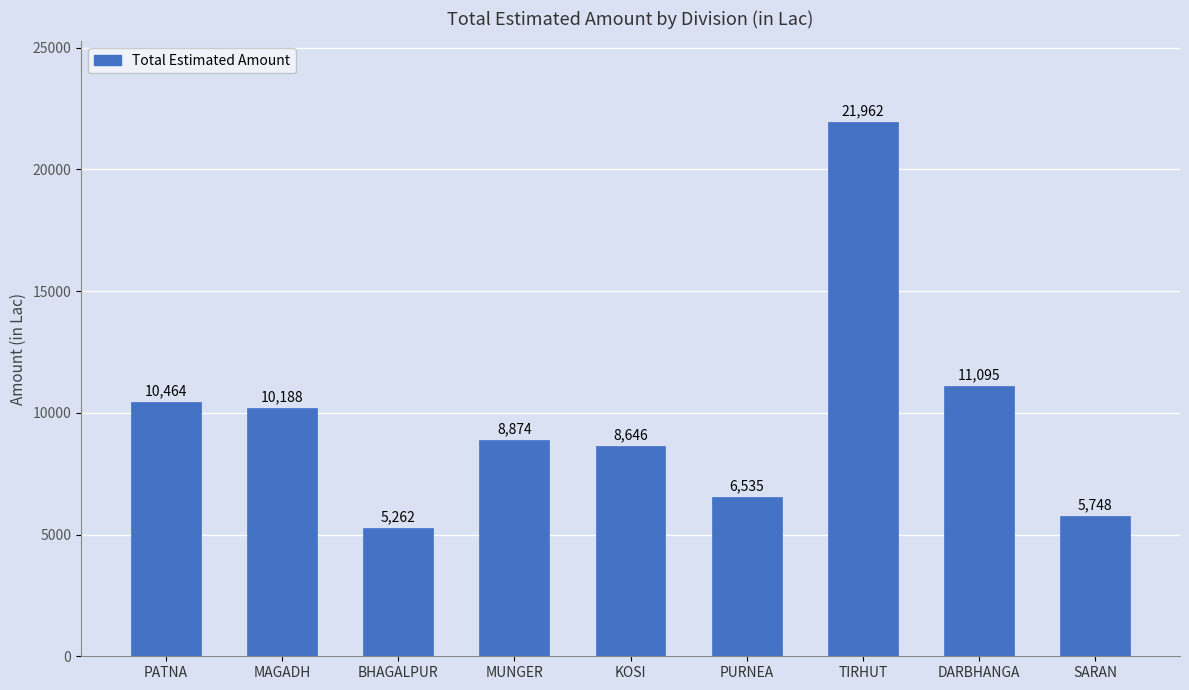

How many categories are shown in the chart?

9